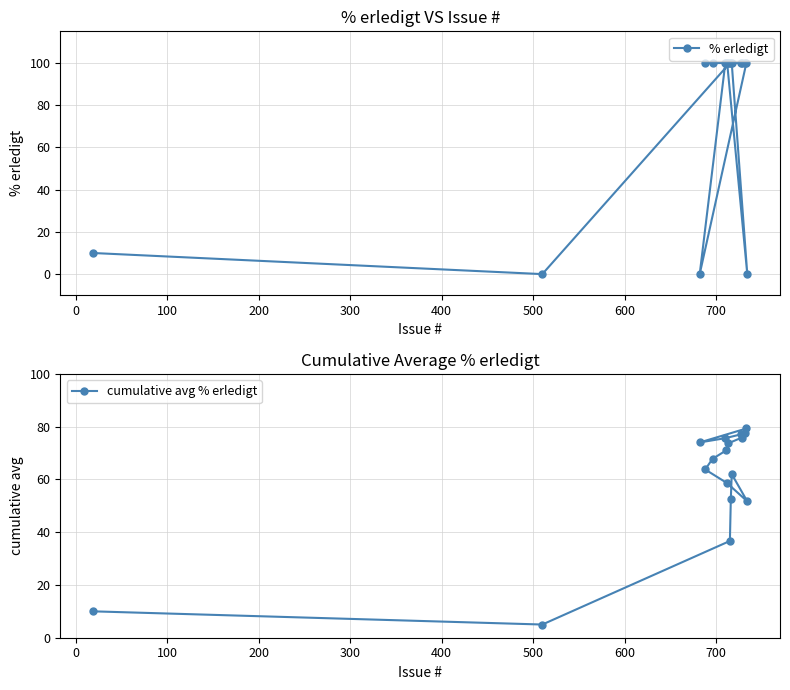

What is the highest value of the % erledigt series?

100